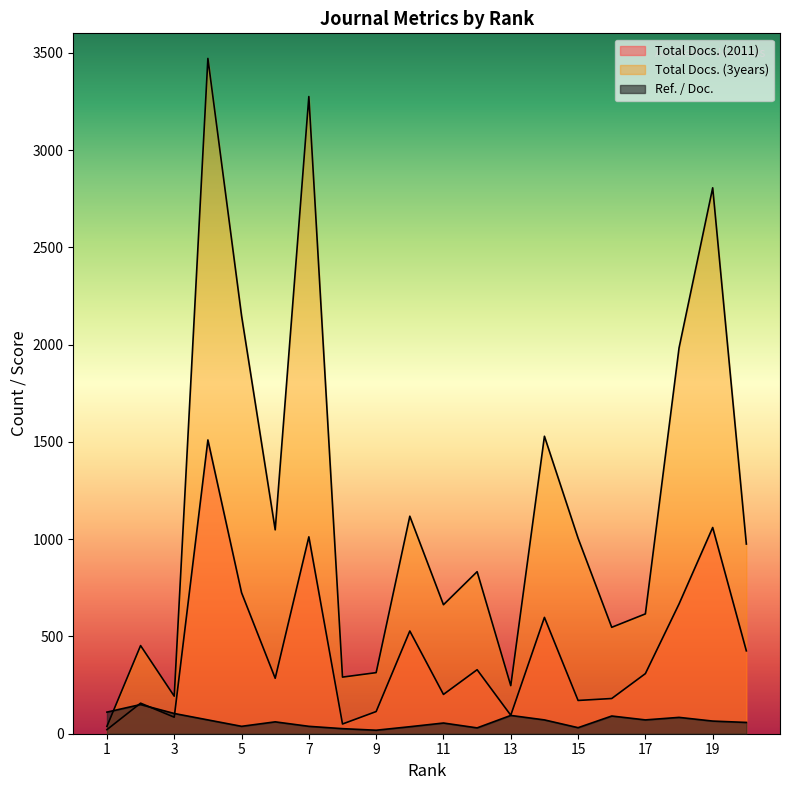

What is the sum of all Ref. / Doc. values?

1303